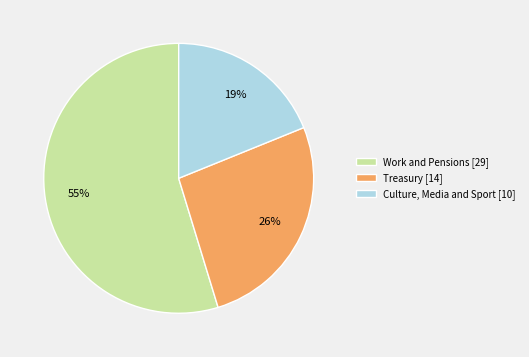

Which has a higher value, Work and Pensions [29] or Culture, Media and Sport [10]?

Work and Pensions [29]